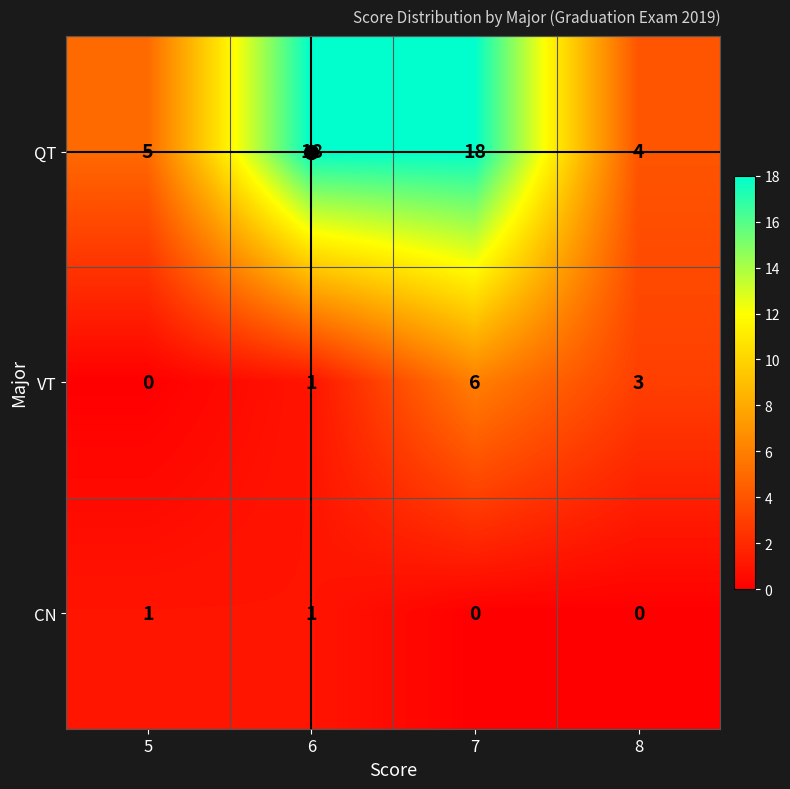

Rank the series at 7 from lowest to highest value.

CN, VT, QT